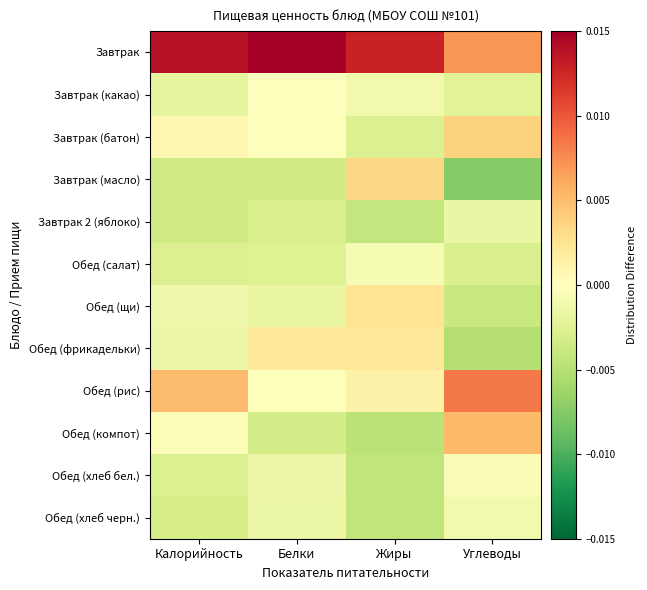

Reading right to left, list all the values displayed in this chart.

Завтрак: Углеводы=0.0	Жиры=0.0	Белки=0.0	Калорийность=0.0
Завтрак (какао): Углеводы=-0.0	Жиры=-0.0	Белки=-0.0	Калорийность=-0.0
Завтрак (батон): Углеводы=0.0	Жиры=-0.0	Белки=-0.0	Калорийность=0.0
Завтрак (масло): Углеводы=-0.0	Жиры=0.0	Белки=-0.0	Калорийность=-0.0
Завтрак 2 (яблоко): Углеводы=-0.0	Жиры=-0.0	Белки=-0.0	Калорийность=-0.0
Обед (салат): Углеводы=-0.0	Жиры=-0.0	Белки=-0.0	Калорийность=-0.0
Обед (щи): Углеводы=-0.0	Жиры=0.0	Белки=-0.0	Калорийность=-0.0
Обед (фрикадельки): Углеводы=-0.0	Жиры=0.0	Белки=0.0	Калорийность=-0.0
Обед (рис): Углеводы=0.0	Жиры=0.0	Белки=-0.0	Калорийность=0.0
Обед (компот): Углеводы=0.0	Жиры=-0.0	Белки=-0.0	Калорийность=-0.0
Обед (хлеб бел.): Углеводы=-0.0	Жиры=-0.0	Белки=-0.0	Калорийность=-0.0
Обед (хлеб черн.): Углеводы=-0.0	Жиры=-0.0	Белки=-0.0	Калорийность=-0.0